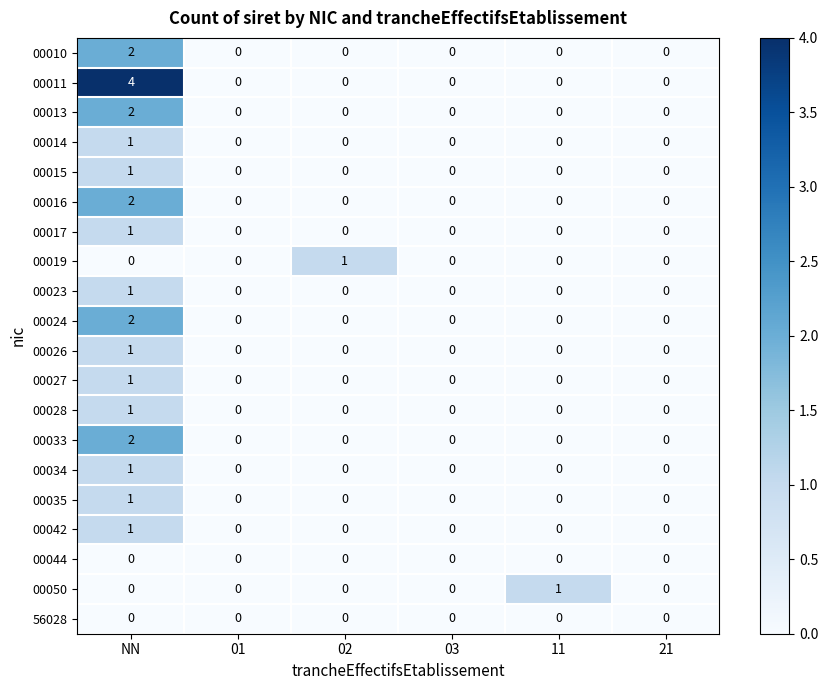

At which label does 00026 reach its peak?

NN